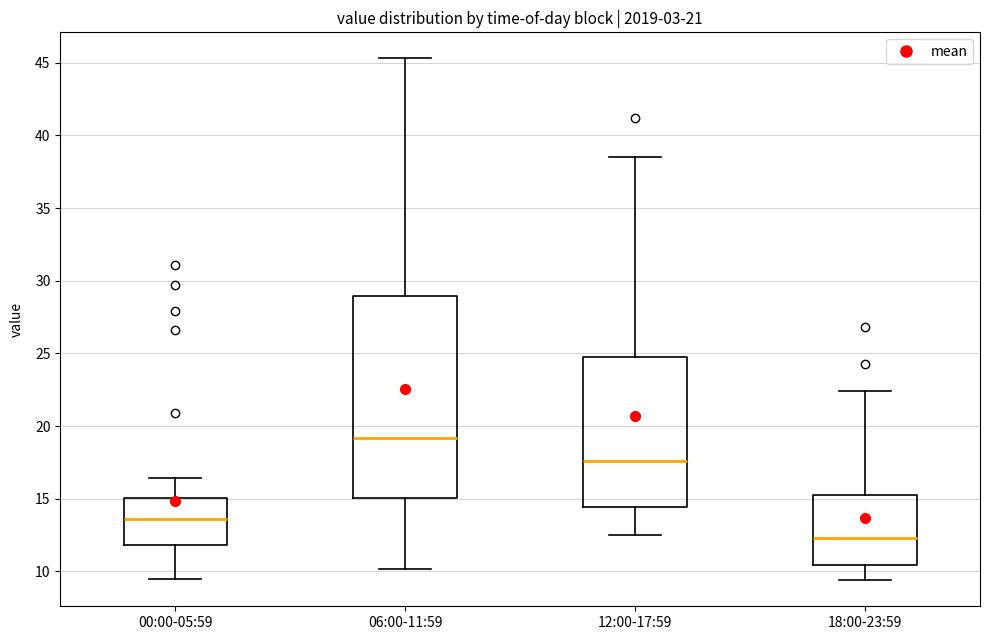

Where does the median line of the box for 12:00-17:59 sit on the y-axis? The values are not printed on the chart, so give them approximately, as read against the axis.

17.5